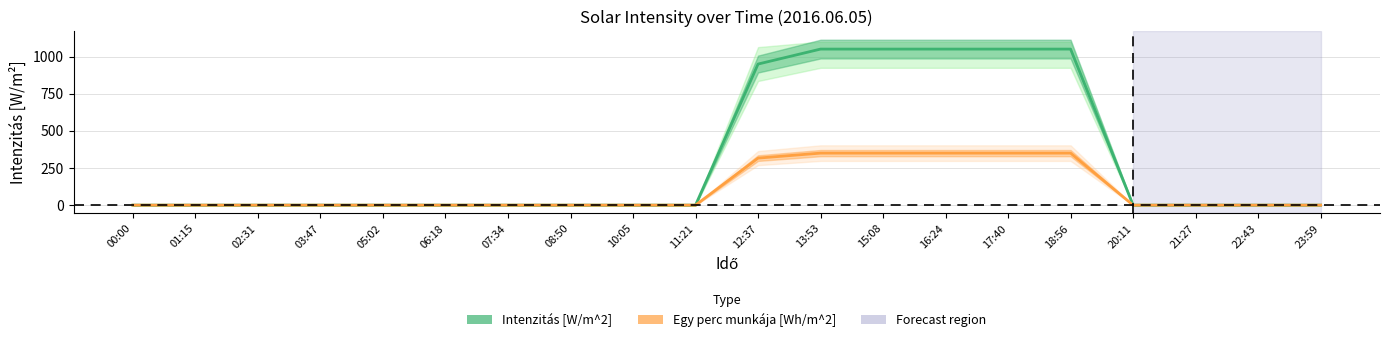

What is the difference between the second highest and minimum values in the Egy perc munkája [Wh/m^2] series?

350.0